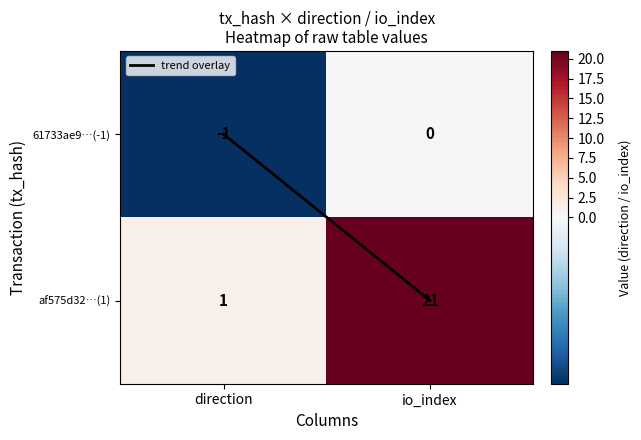

What is the sum of all af575d32…(1) values?

22